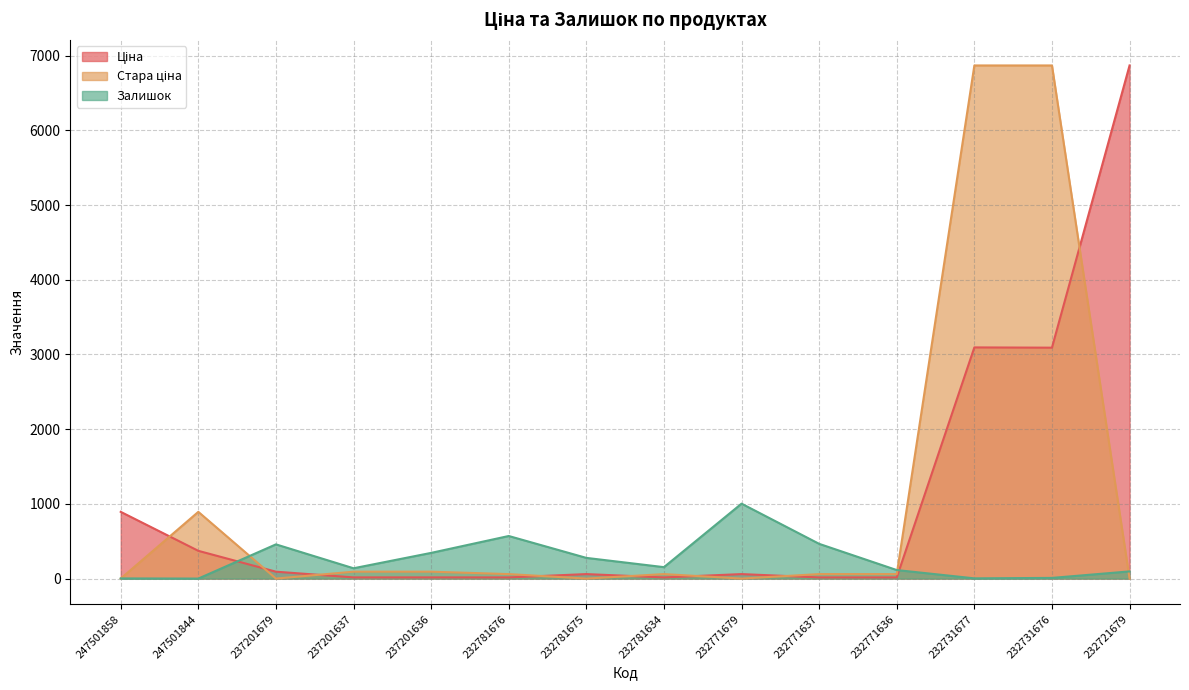

Which series changed the most between 247501844 and 232731677?

Стара ціна